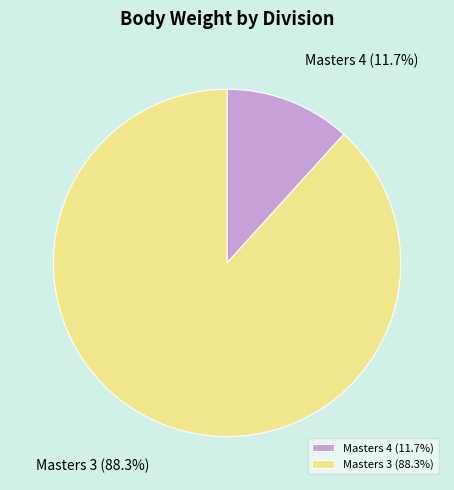

What percentage do Masters 4 and Masters 3 together represent?

100.0%